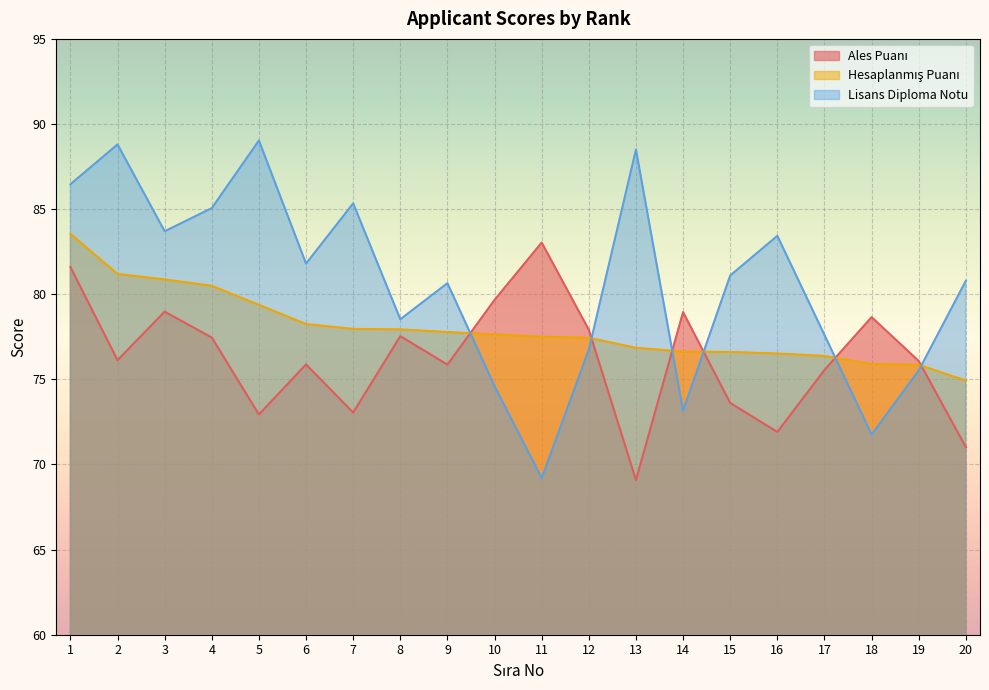

Between which two adjacent categories do Ales Puanı and Lisans Diploma Notu first intersect?

9 and 10